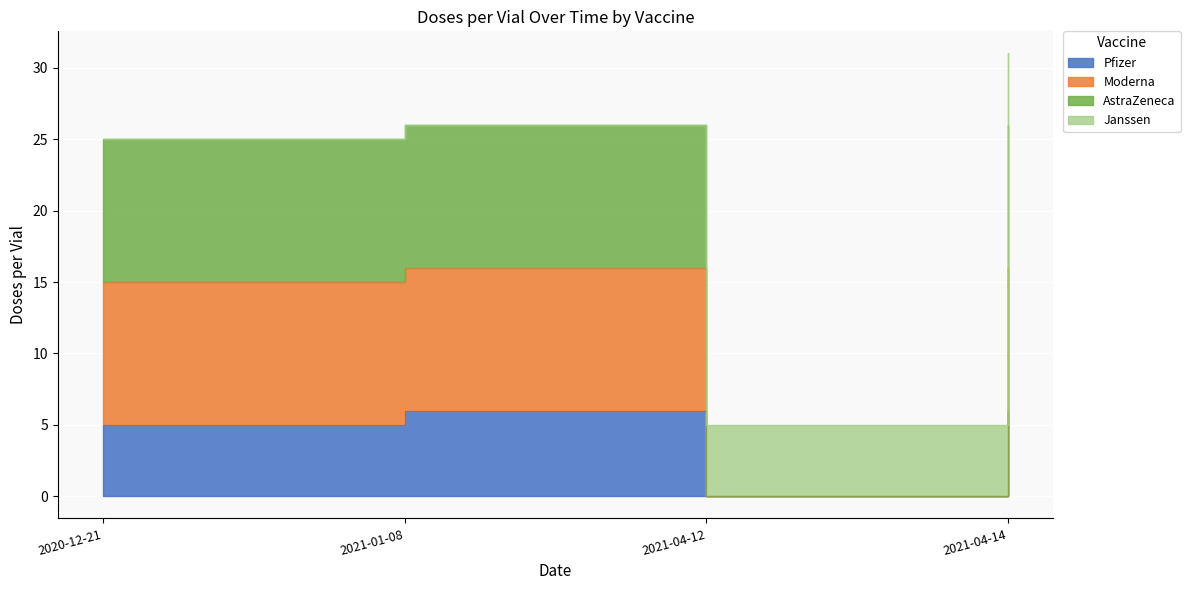

Where is the first local minimum for AstraZeneca?

2021-04-12